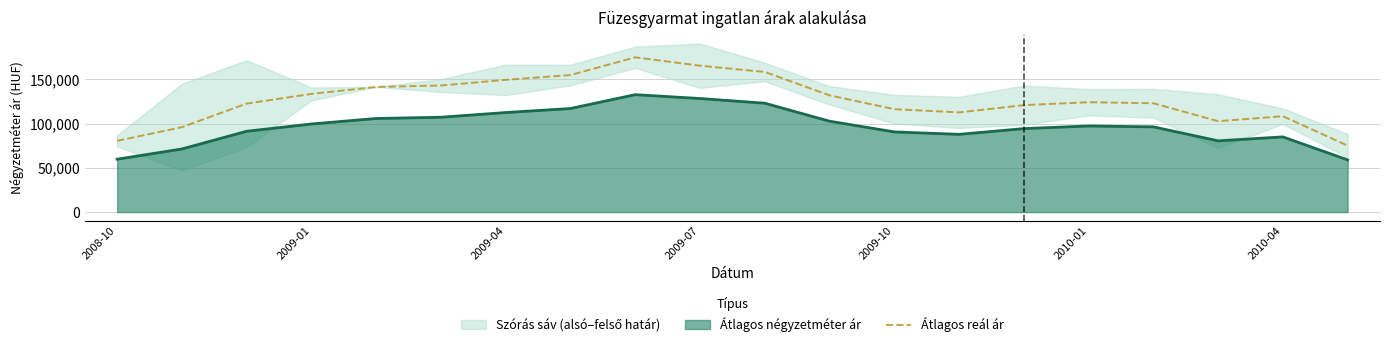

What is the minimum value for Átlagos négyzetméter ár?

58960